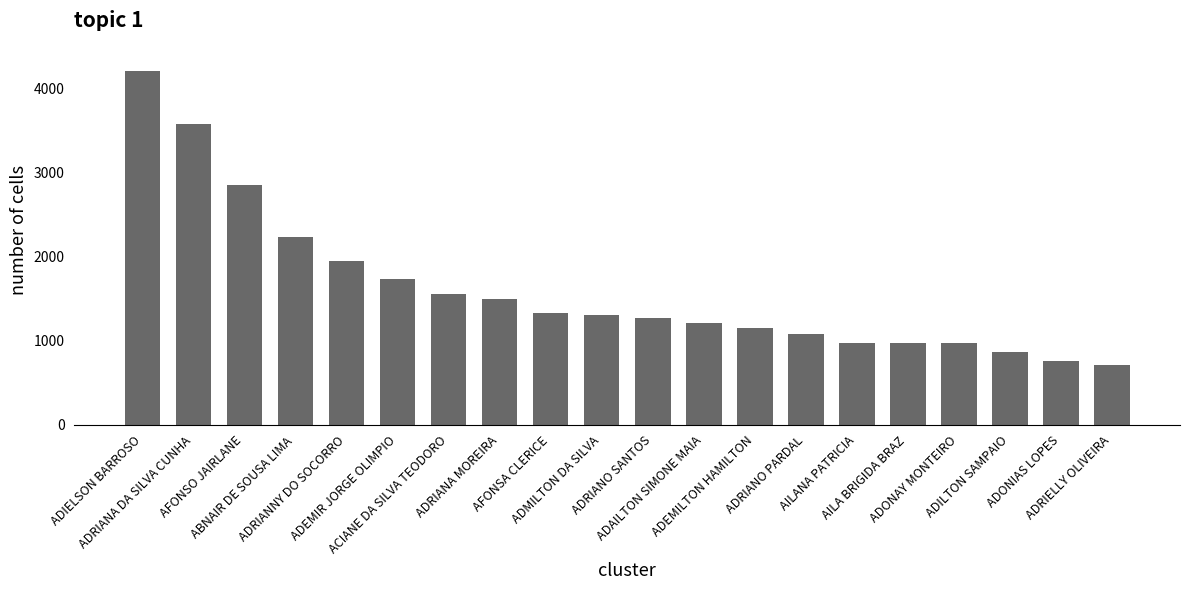

Between ADMILTON DA SILVA and ADONIAS LOPES, which is larger?

ADMILTON DA SILVA